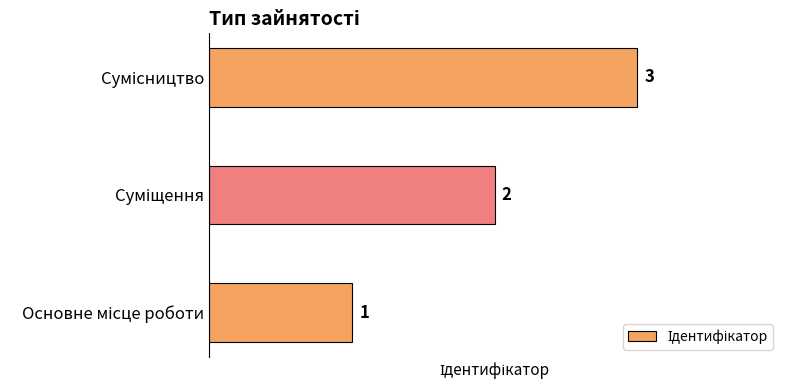

How many values are between 1 and 3?

3